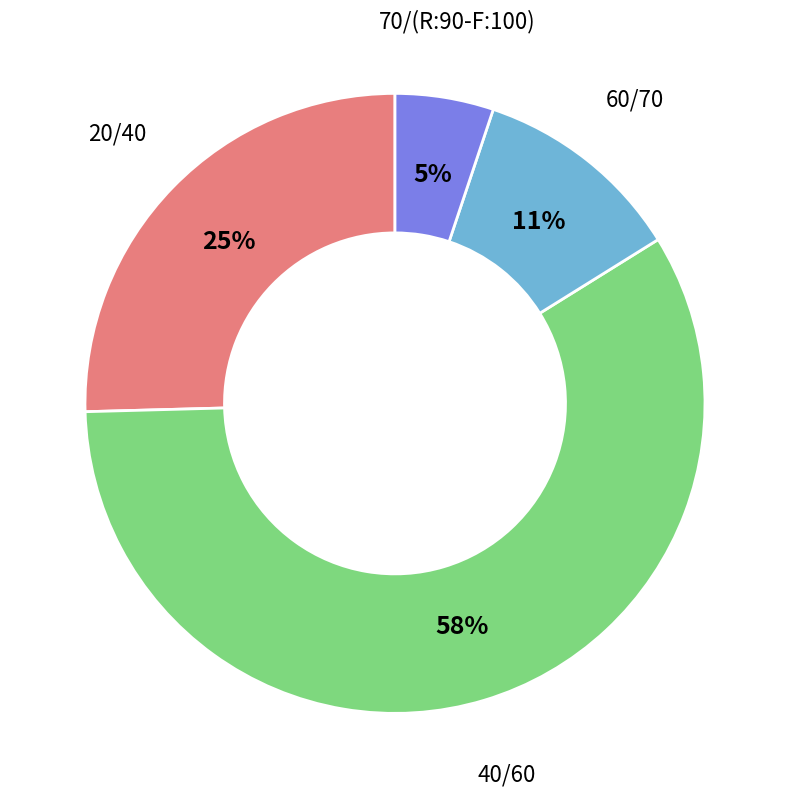

What is the majority slice?

40/60